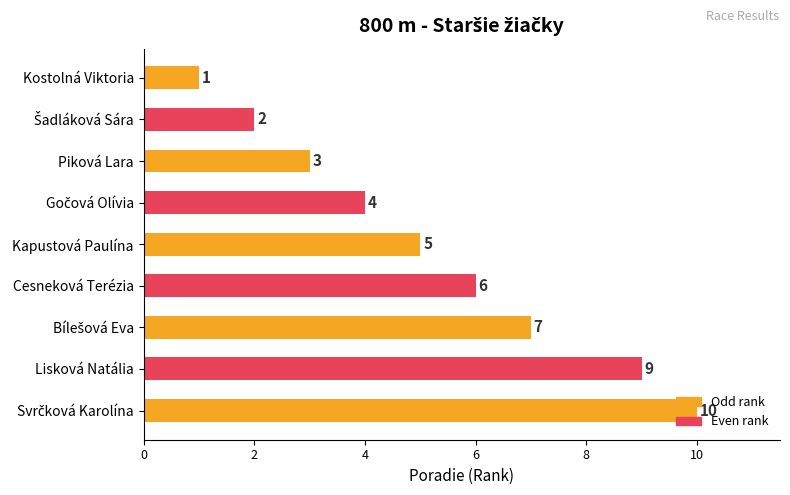

What is the maximum value shown in the chart?

10